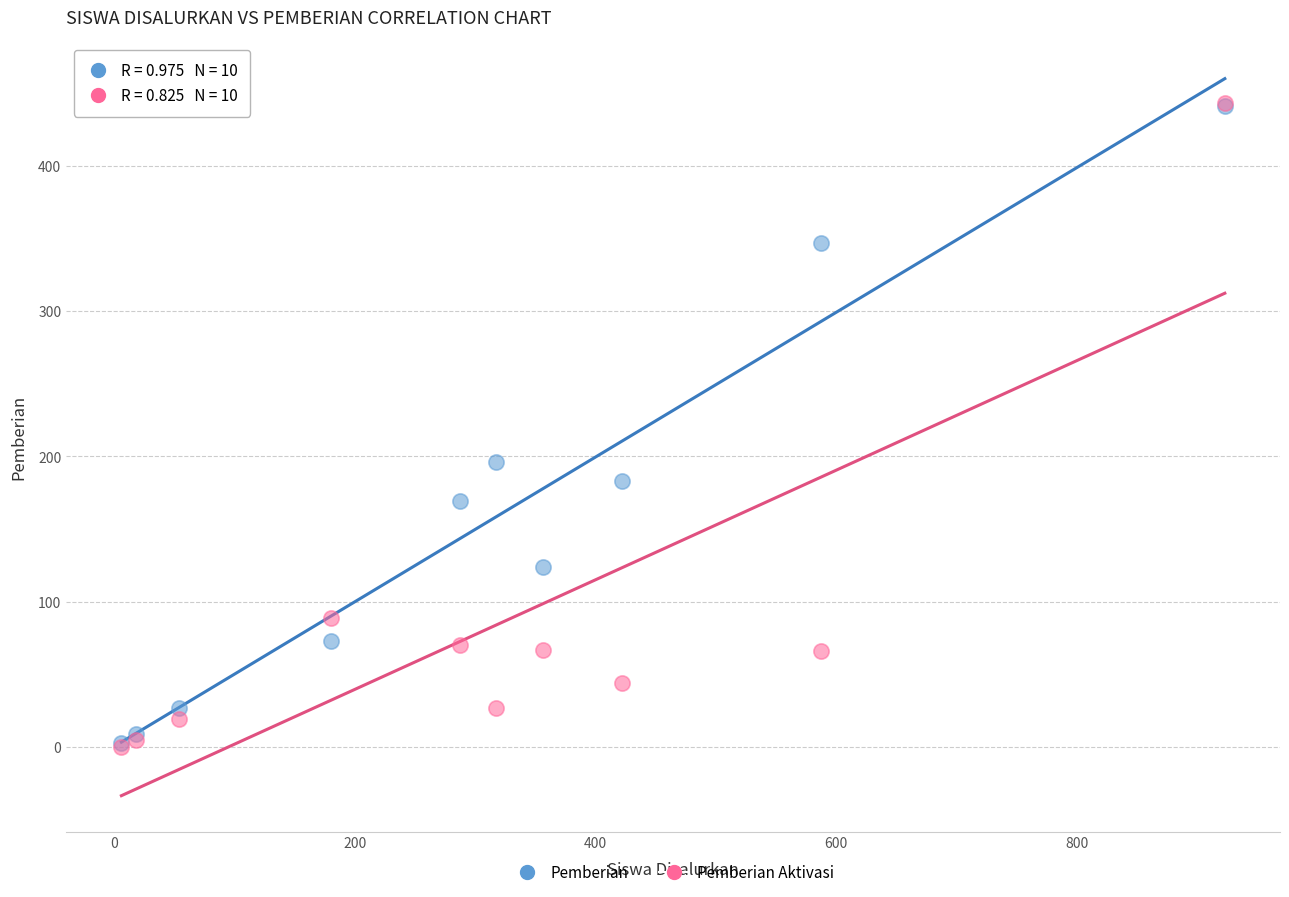

Across all series, what Y value is closest to 221?

196